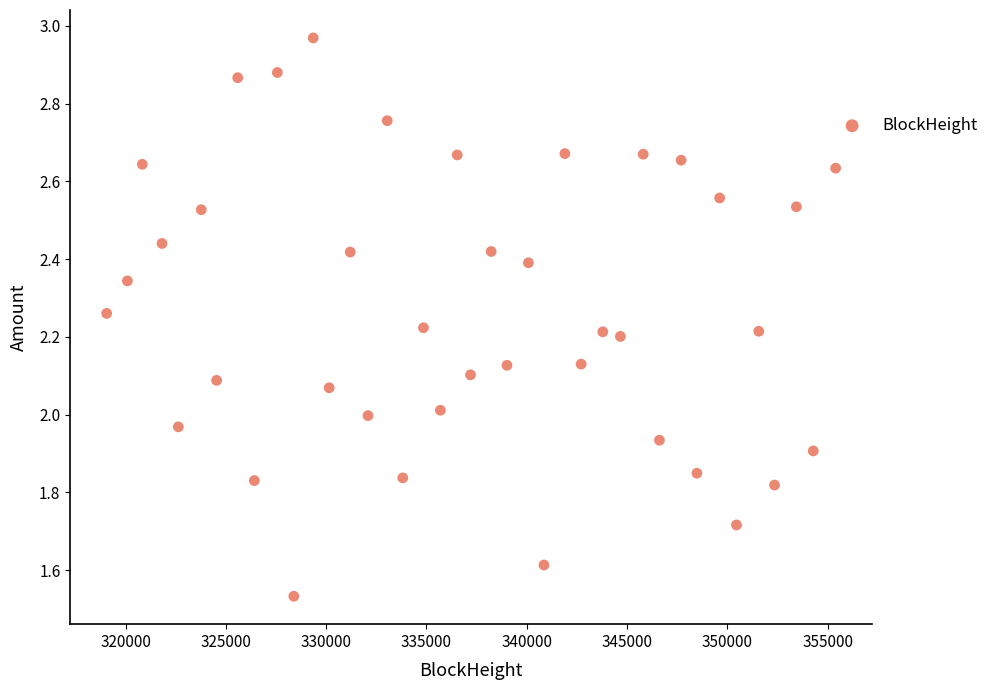

What is the range of Y values (max minus min)?

1.4